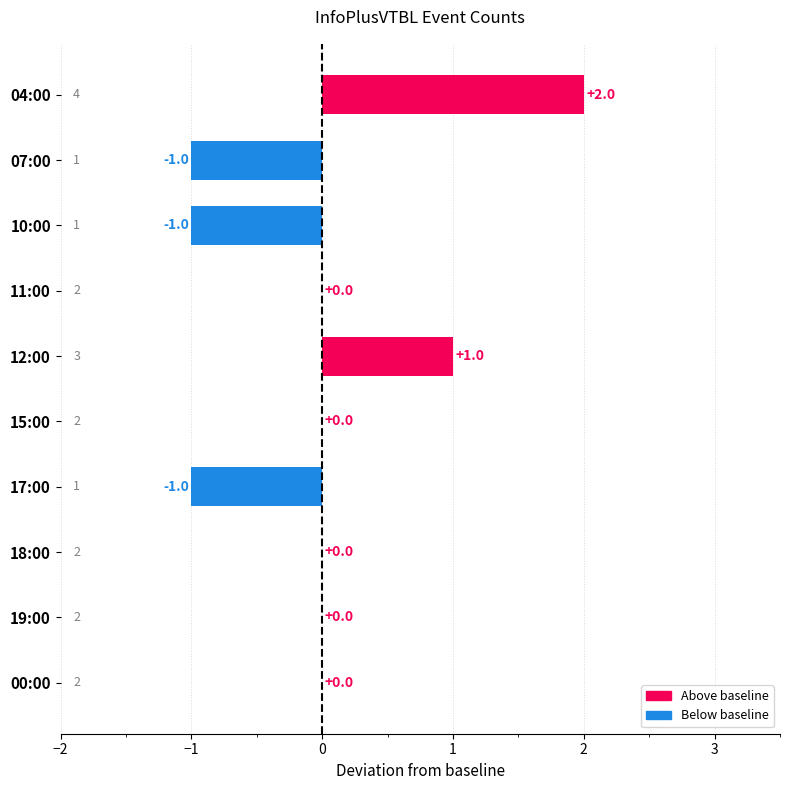

Which label corresponds to the largest value in the chart?

04:00